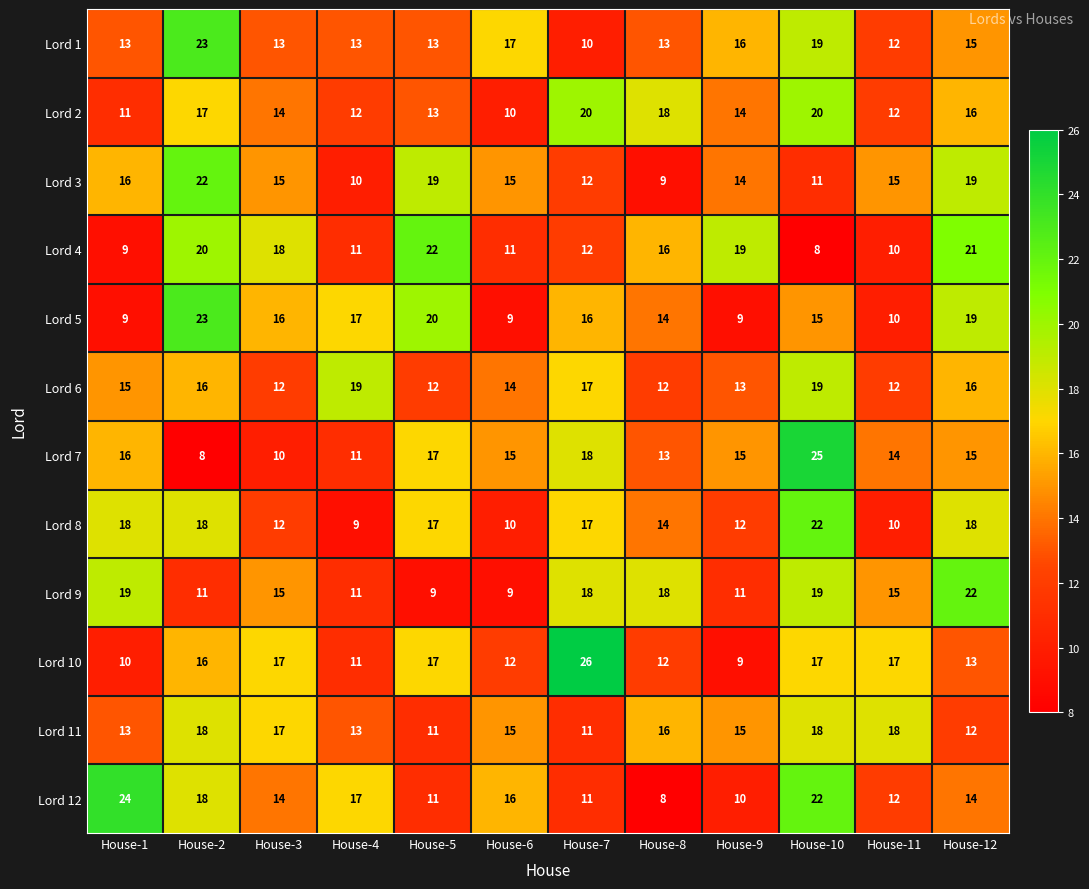

True or false: Lord 1 has a value of 23 at House-2.

True